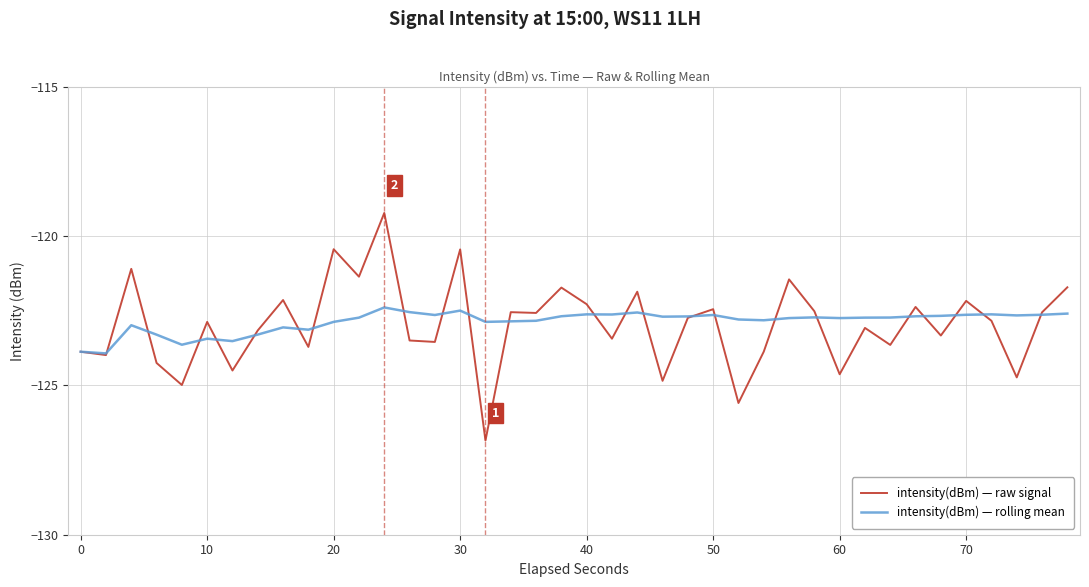

What is the minimum value for intensity(dBm) — rolling mean?

-123.9